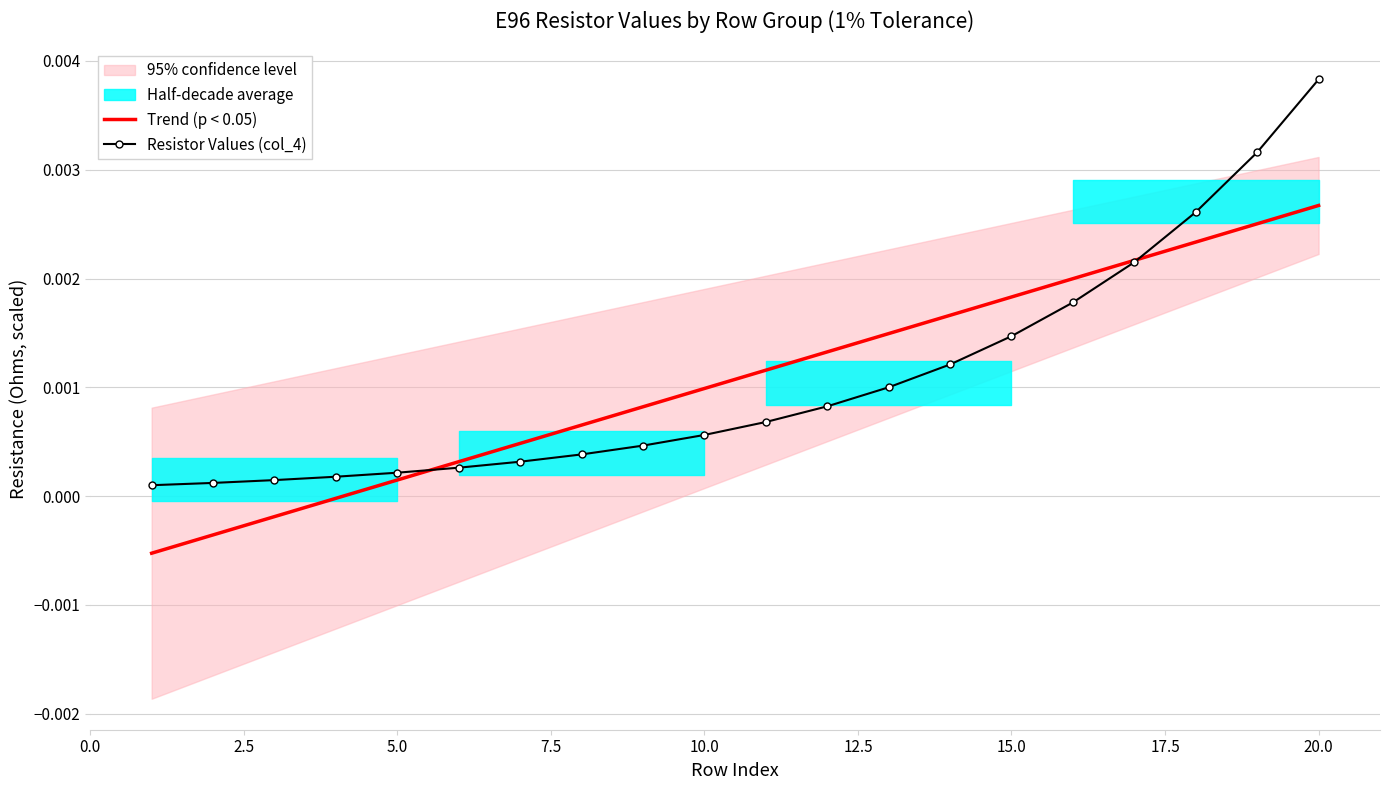

The value of Resistor Values (col_4) at 5.0 is 0.0. True or false?

True